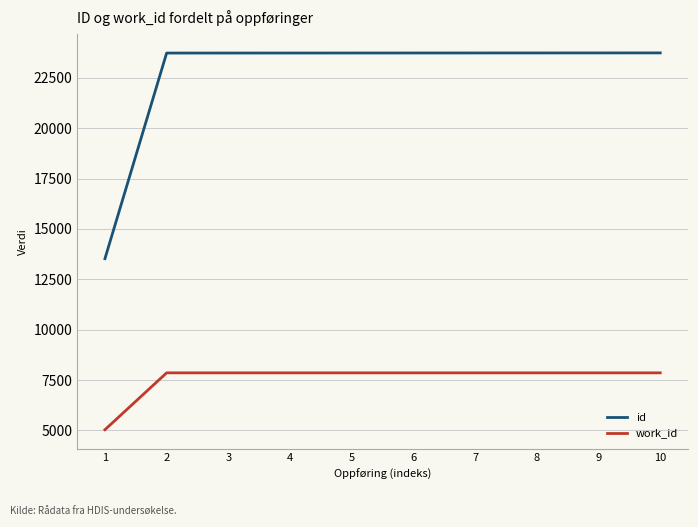

What is the difference between the maximum and minimum values in the id series?

10216